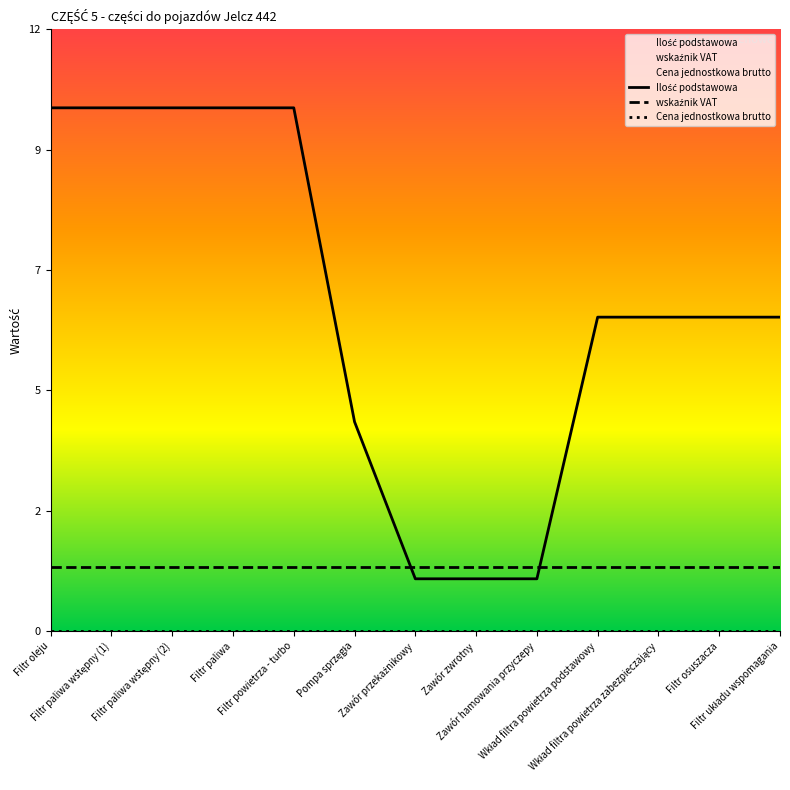

True or false: wskaźnik VAT and Cena jednostkowa brutto intersect in this chart.

False